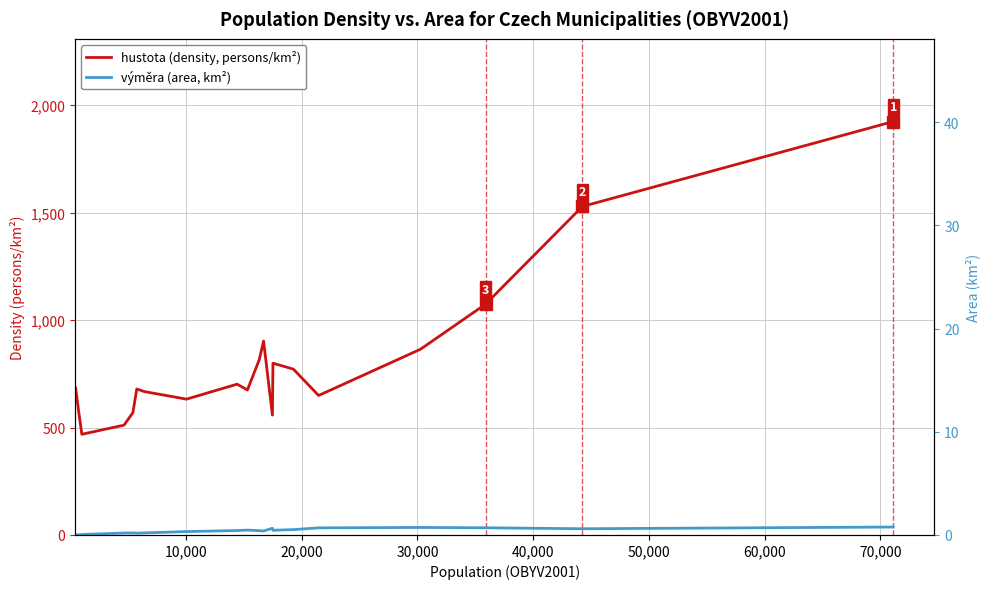

Does the chart have visible grid lines?

Yes